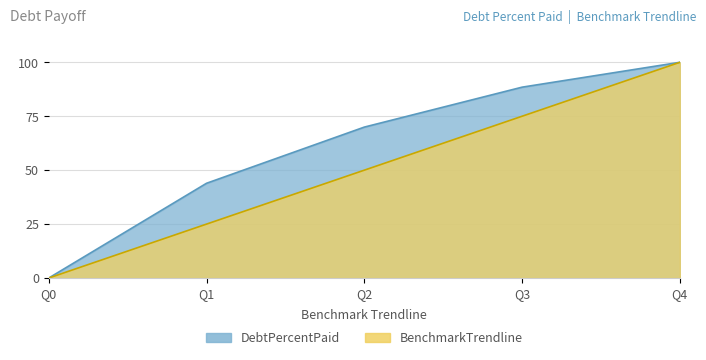

At Q4, list the series in order from largest to smallest.

DebtPercentPaid, BenchmarkTrendline